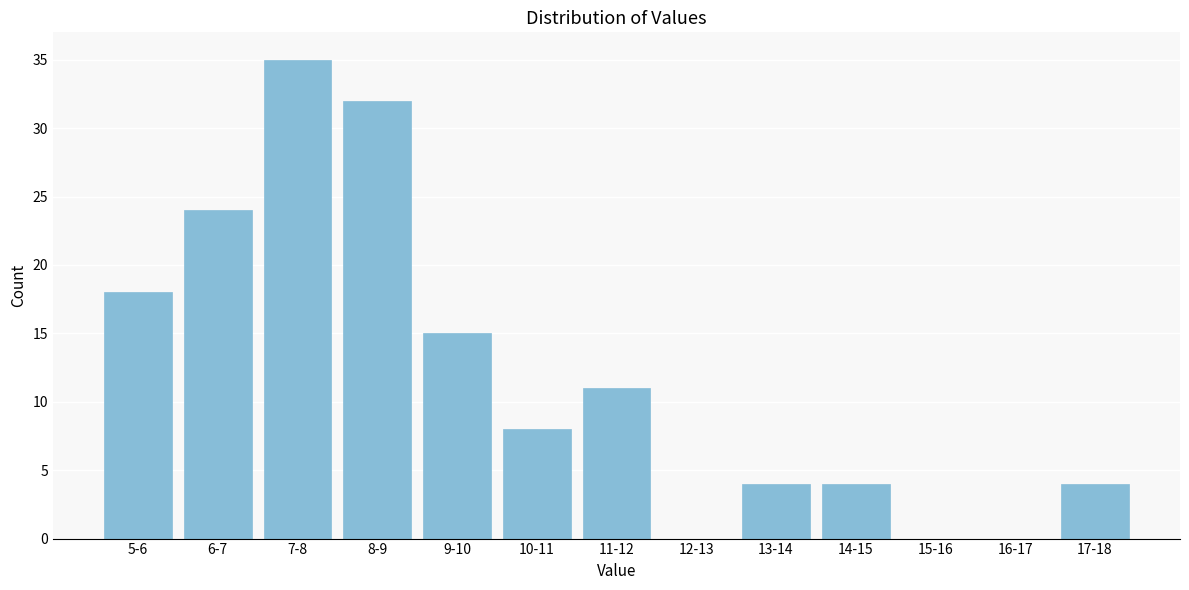

Reading left to right, list all the values displayed in this chart.

5-6=18	6-7=24	7-8=35	8-9=32	9-10=15	10-11=8	11-12=11	12-13=0	13-14=4	14-15=4	15-16=0	16-17=0	17-18=4